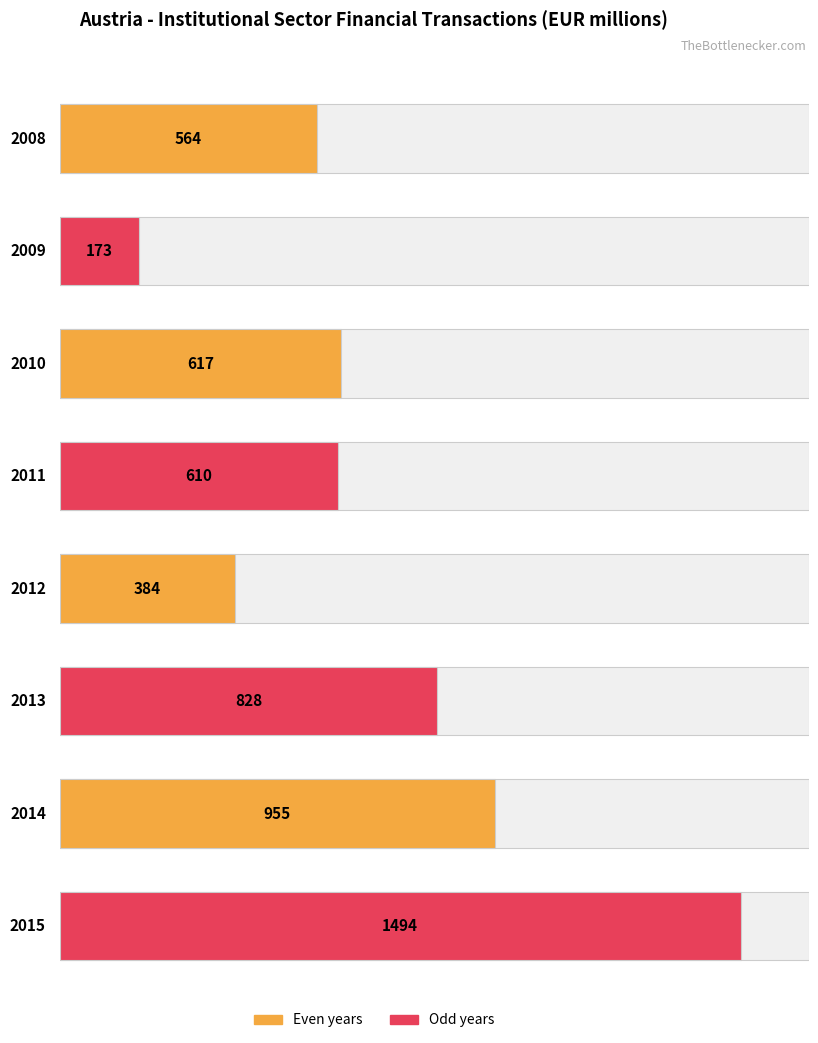

Reading left to right, list all the values displayed in this chart.

564	173	617	610	384	828	955	1494